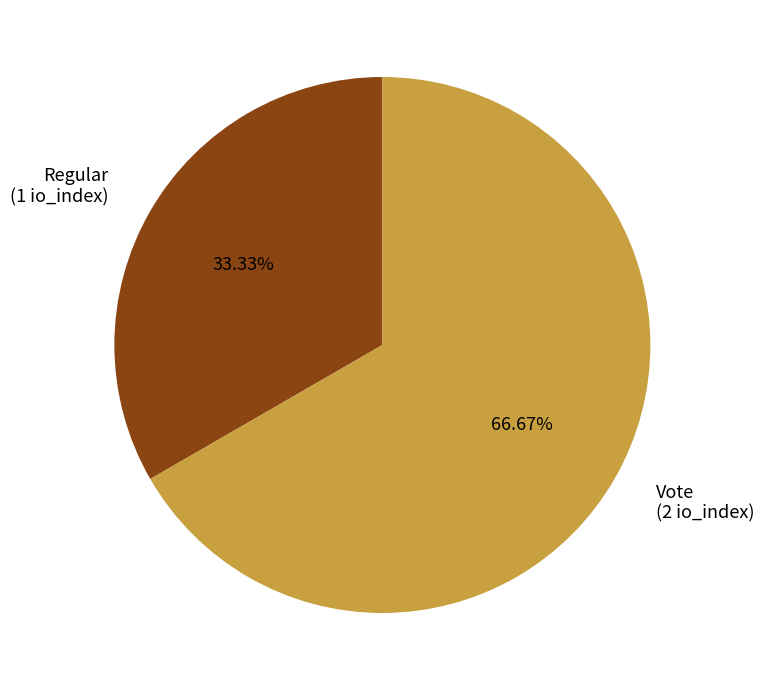

Does Regular represent more than half of the total?

No